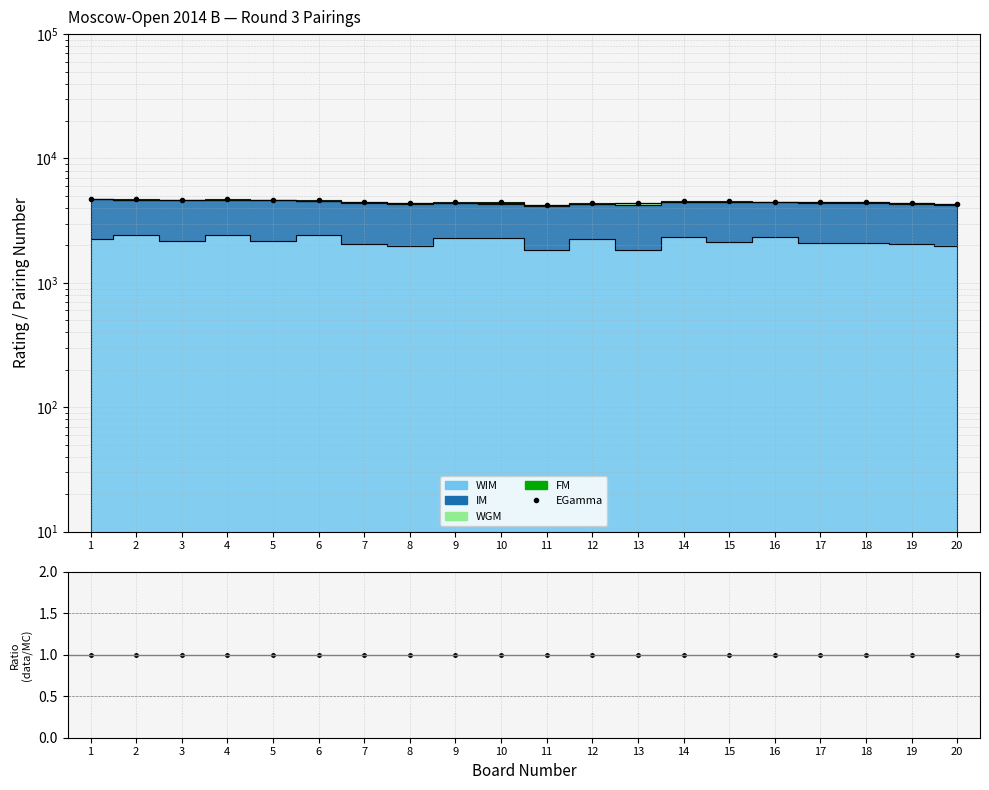

Where is Ratio nearest to the value 0?

11